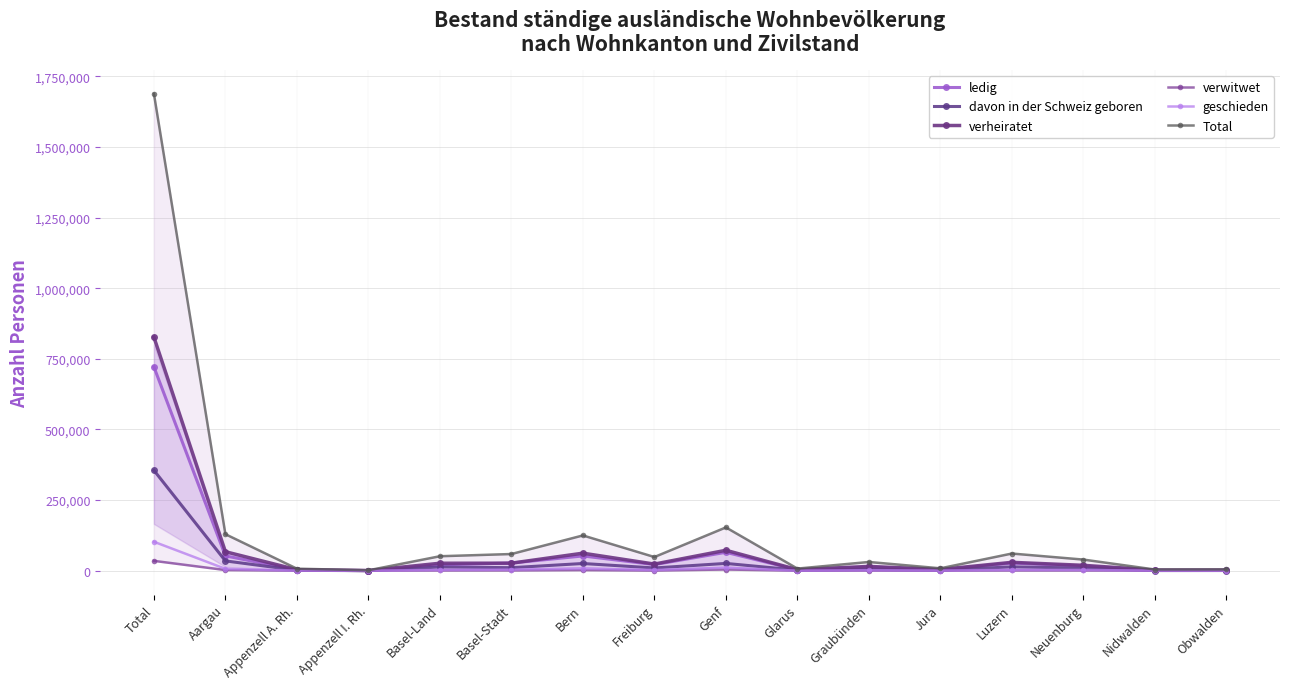

Where is the first local minimum for geschieden?

Appenzell I. Rh.